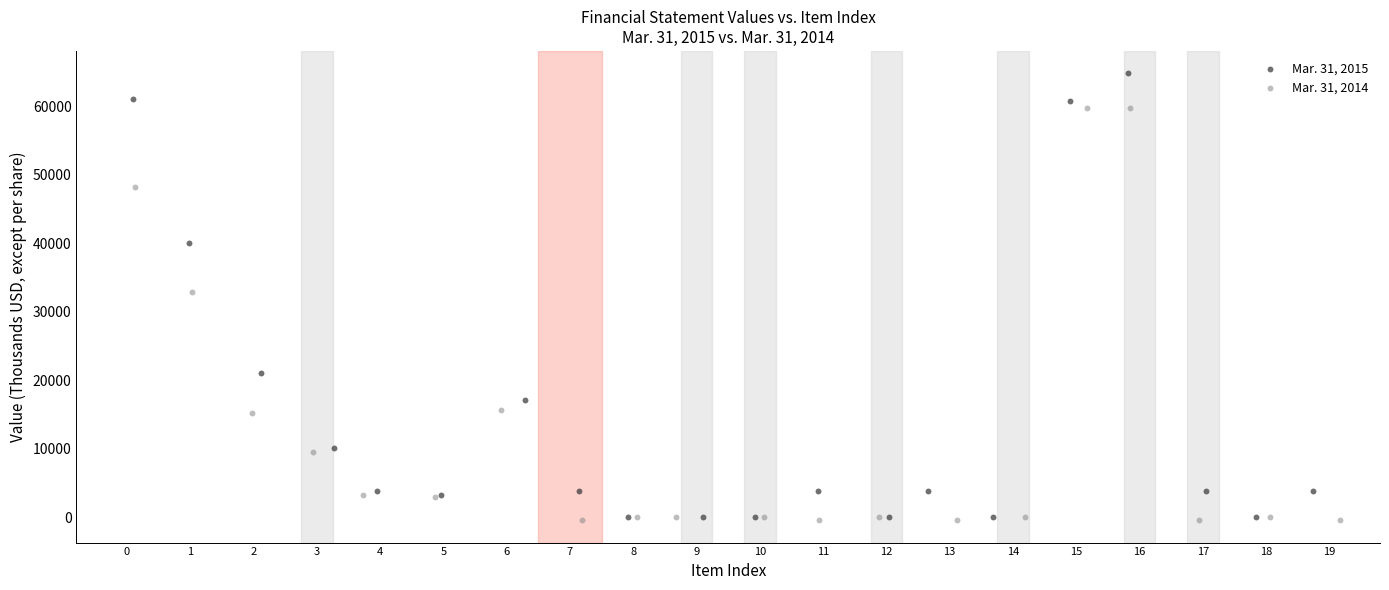

Which series contains the highest Y value?

Mar. 31, 2015